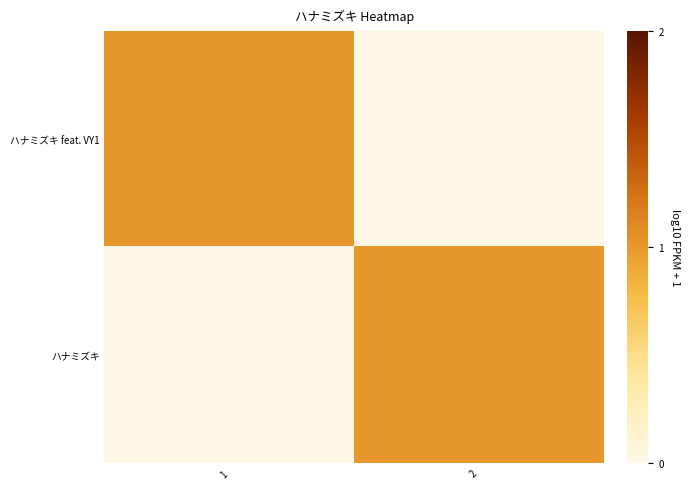

Which category has the lowest value across all series?

2